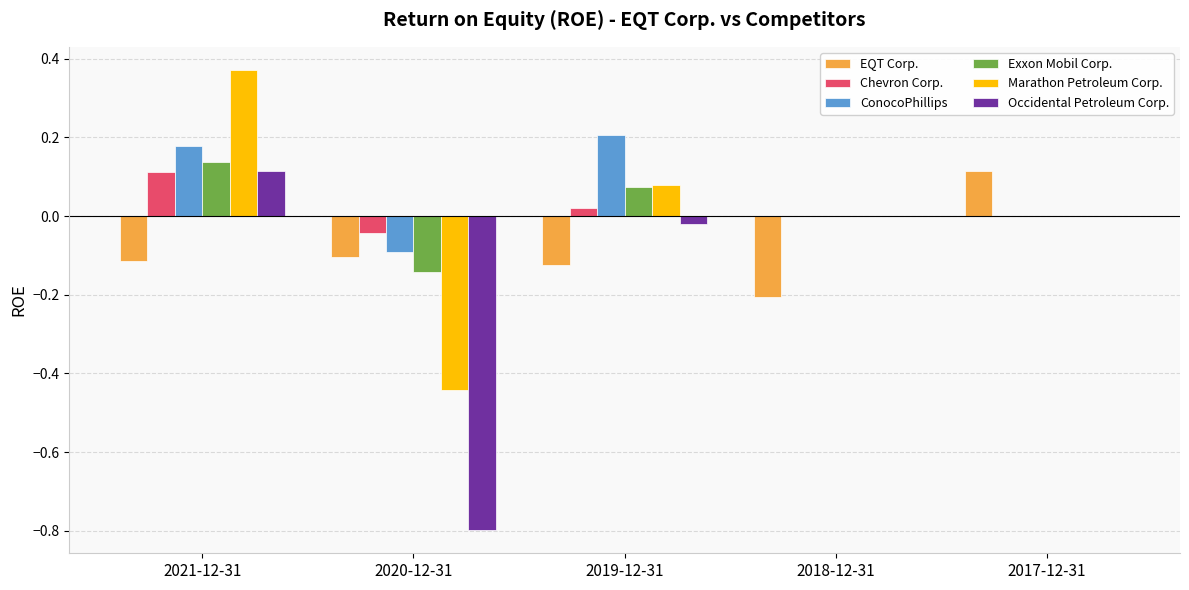

The Chevron Corp. series shows 0.0 at 2017-12-31. True or false?

True